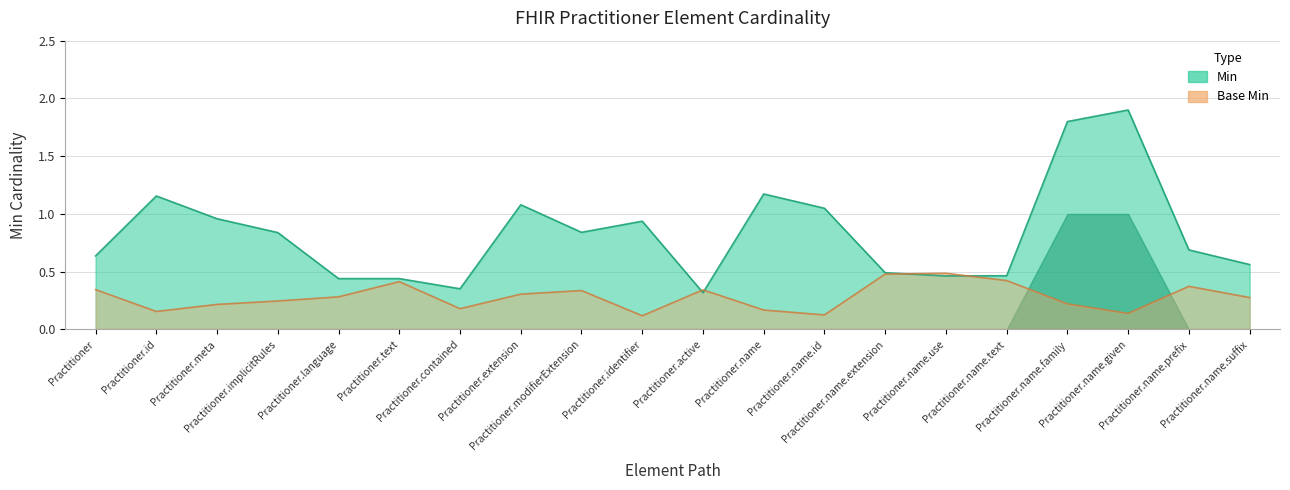

The Min series shows 0 at Practitioner.name.prefix. True or false?

True